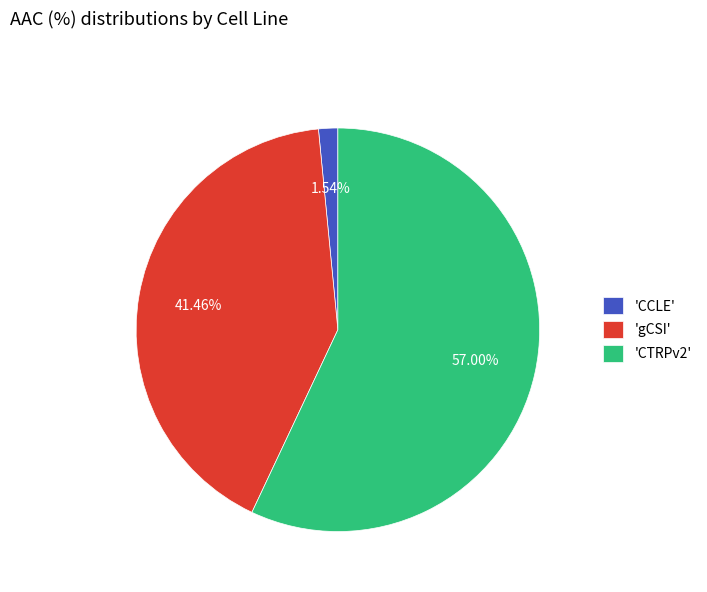

Is 'CTRPv2' the majority of the pie?

Yes